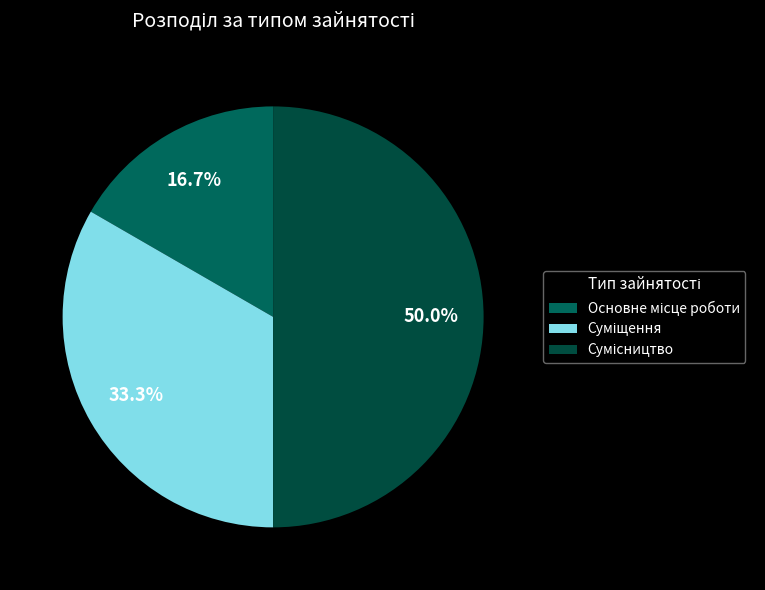

What is the smallest slice in the pie chart?

Основне місце роботи